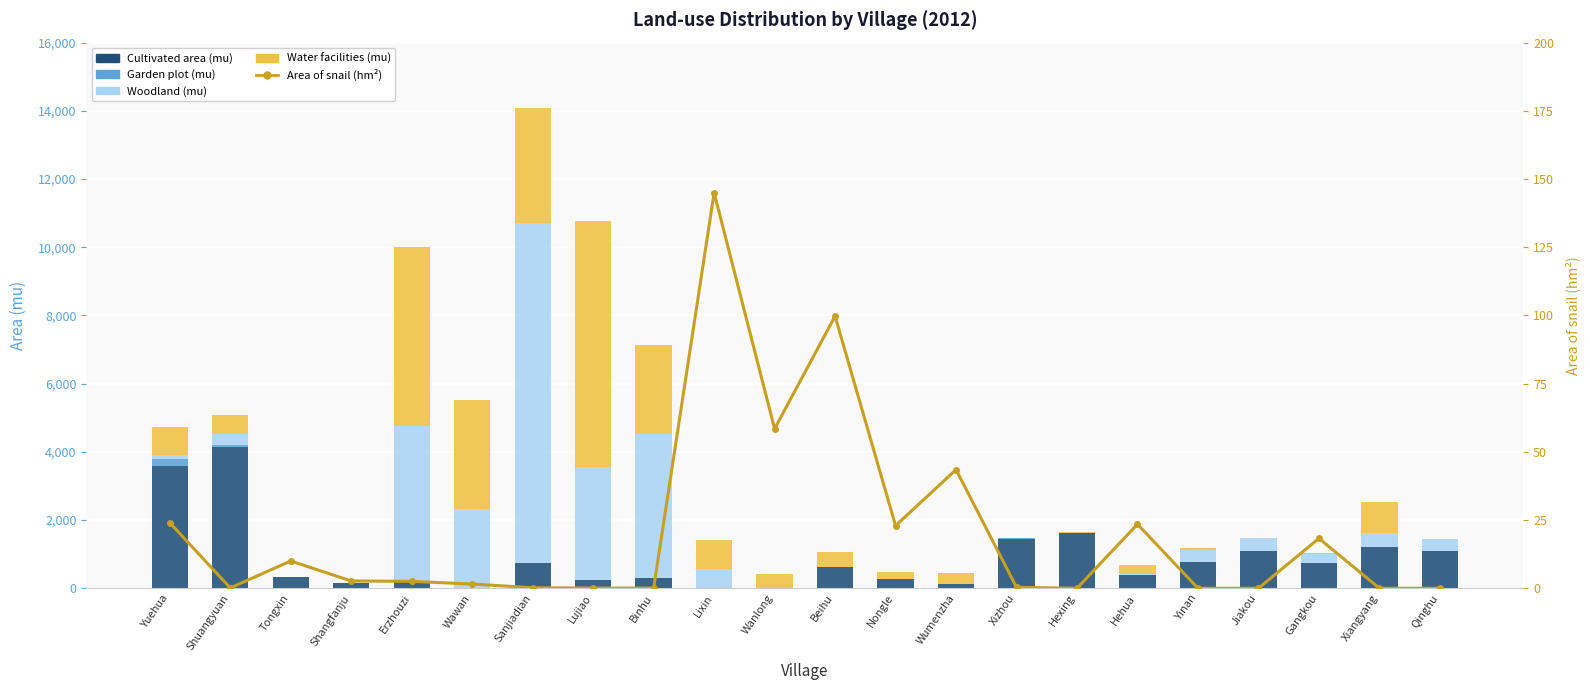

Rank the series by their maximum value, from highest to lowest.

Woodland (mu), Water facilities (mu), Cultivated area (mu), Garden plot (mu), Area of snail (hm²)